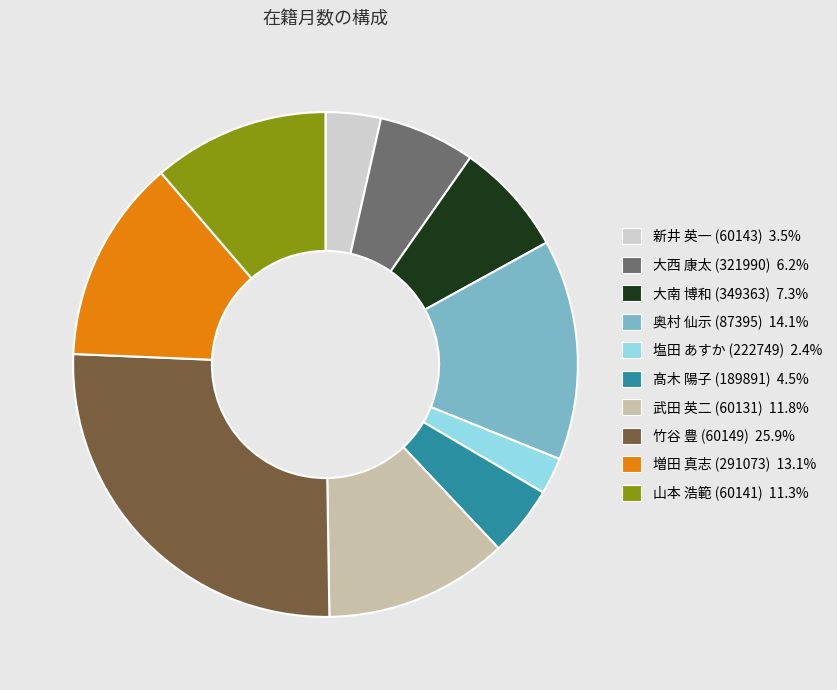

Which has a higher value, 塩田 あすか (222749) or 山本 浩範 (60141)?

山本 浩範 (60141)